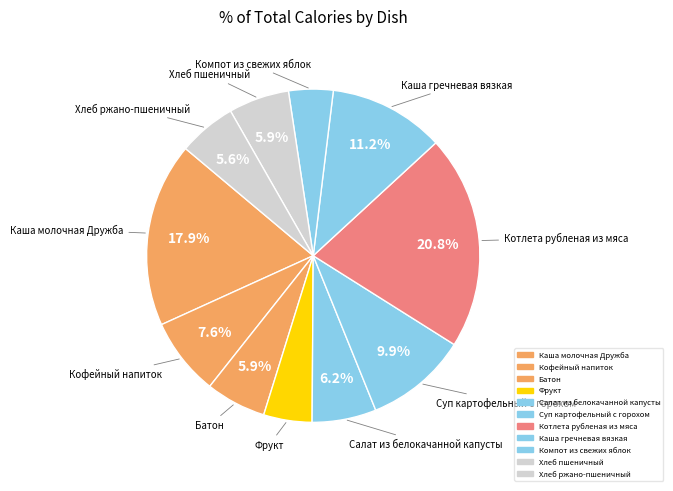

Which has a higher value, Фрукт or Компот из свежих яблок?

Фрукт